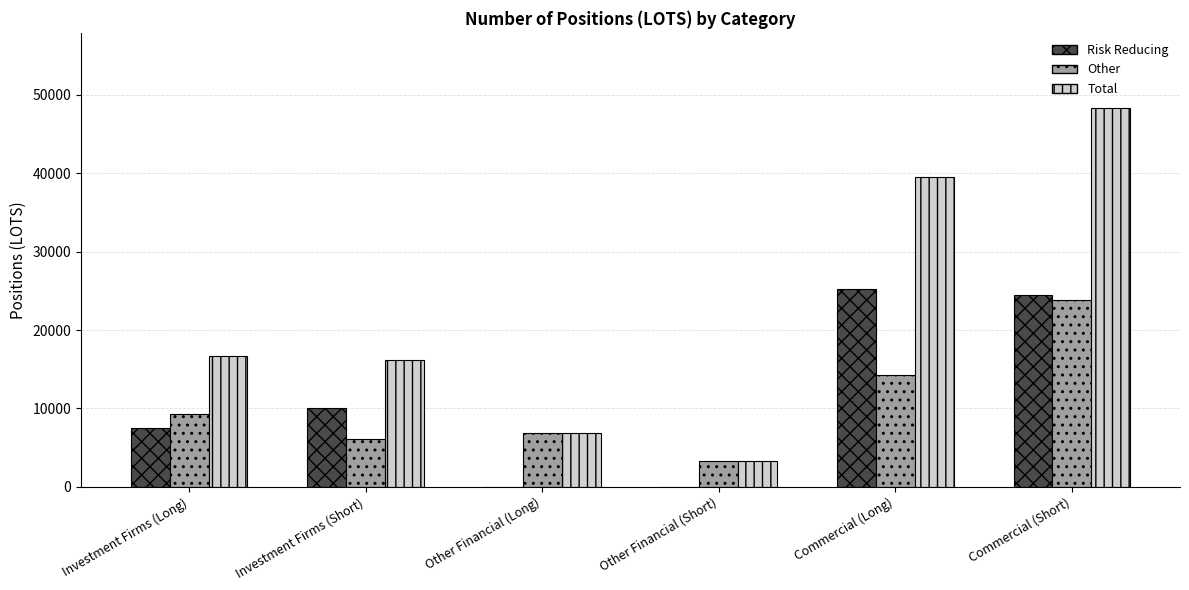

What is the sum of the Other values at Investment Firms (Short) and Investment Firms (Long)?

15304.4